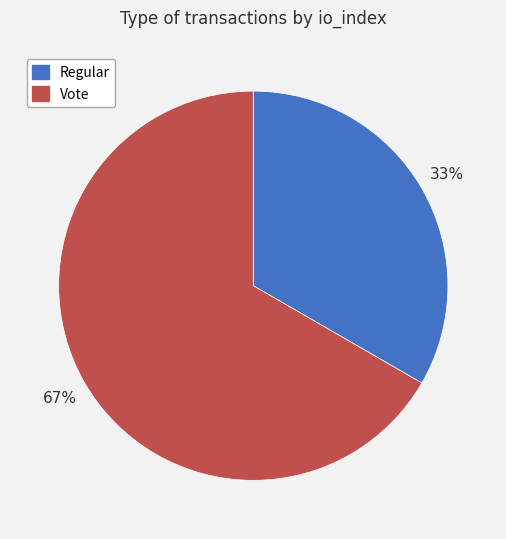

Is the sum of Vote and Regular greater than half?

Yes